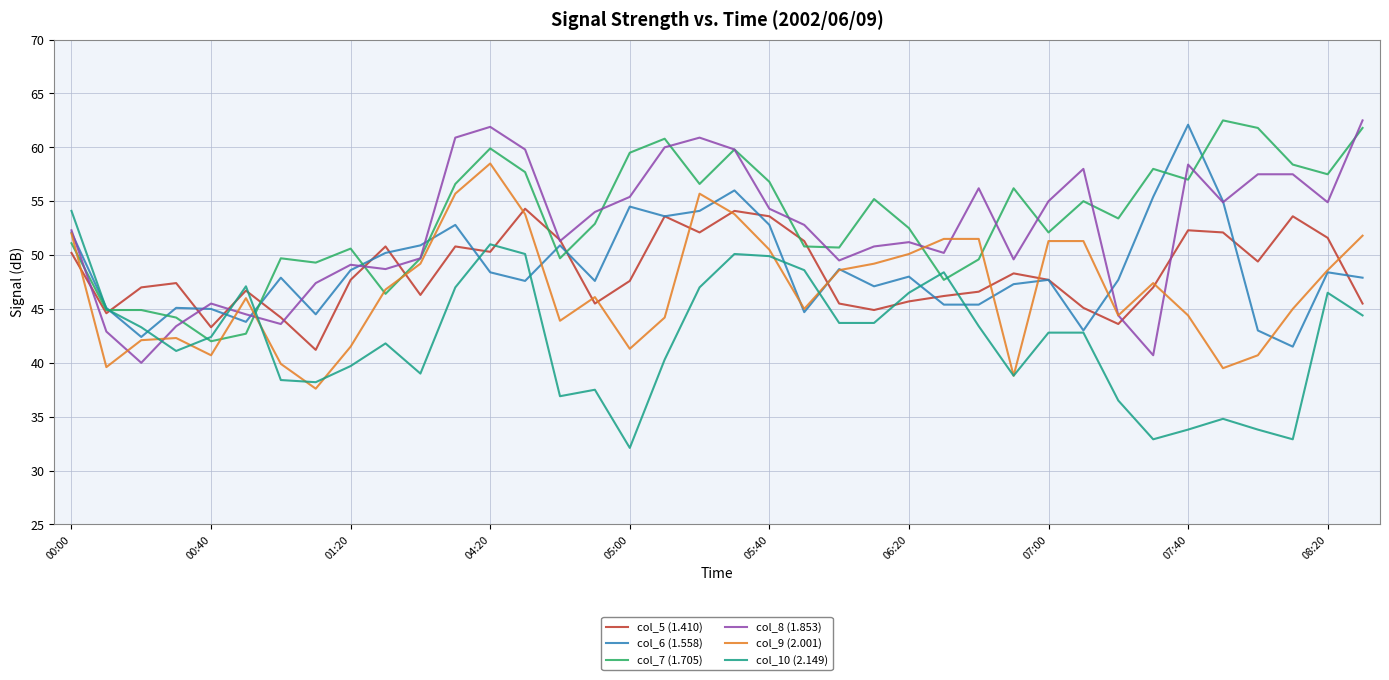

What is the lowest value of the col_6 (1.558) series?

41.5